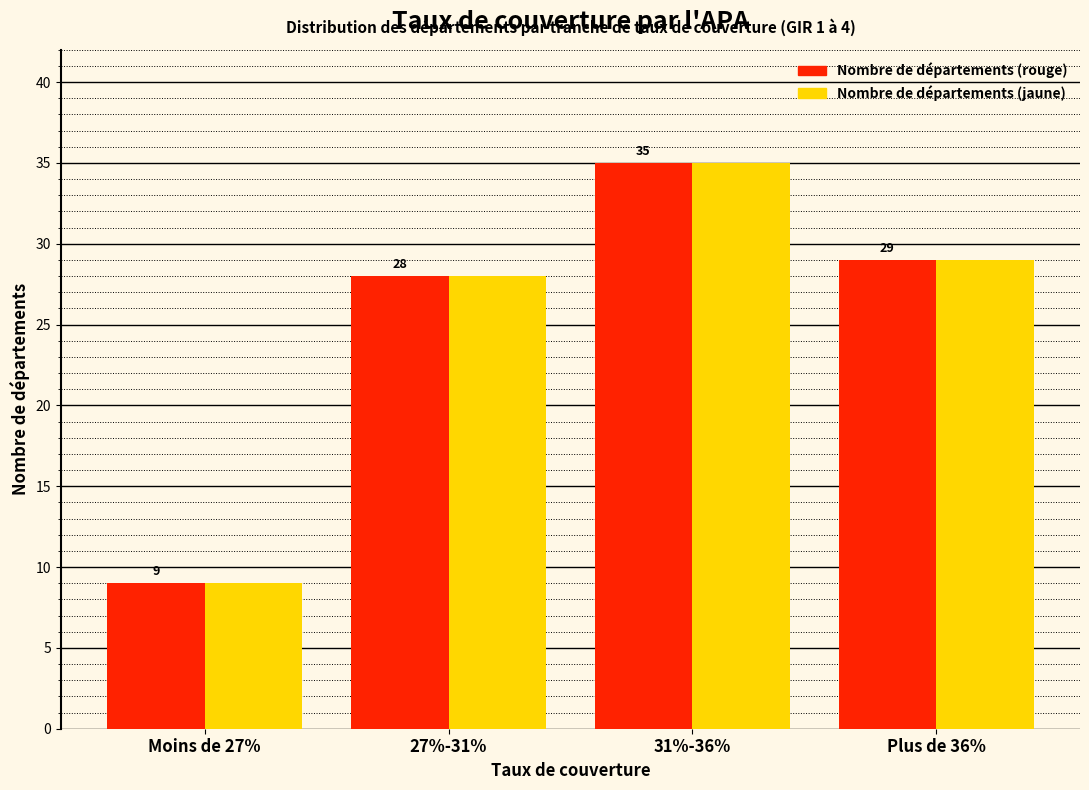

Reading left to right, list all the values displayed in this chart.

Nombre de départements (rouge): 9	28	35	29
Nombre de départements (jaune): 9	28	35	29